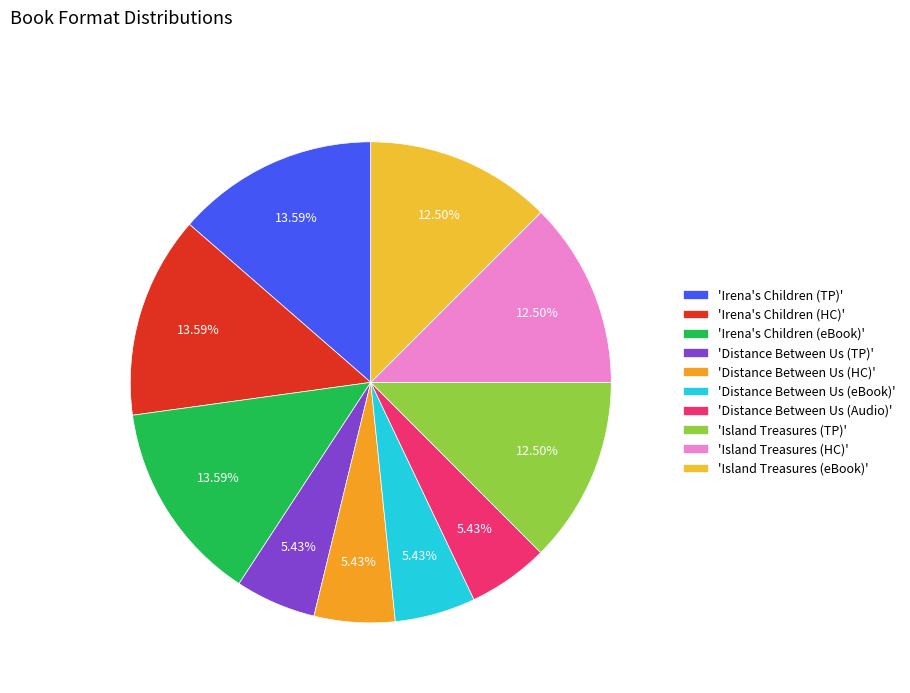

Does any single category account for the majority?

No